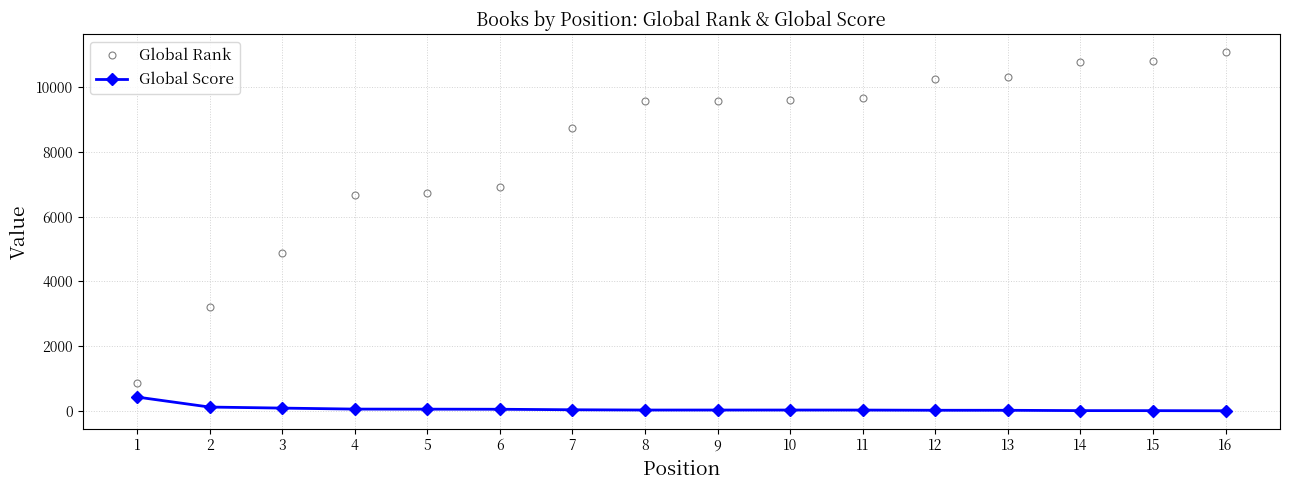

What is the sum of the Global Rank values at 14 and 9?

20353